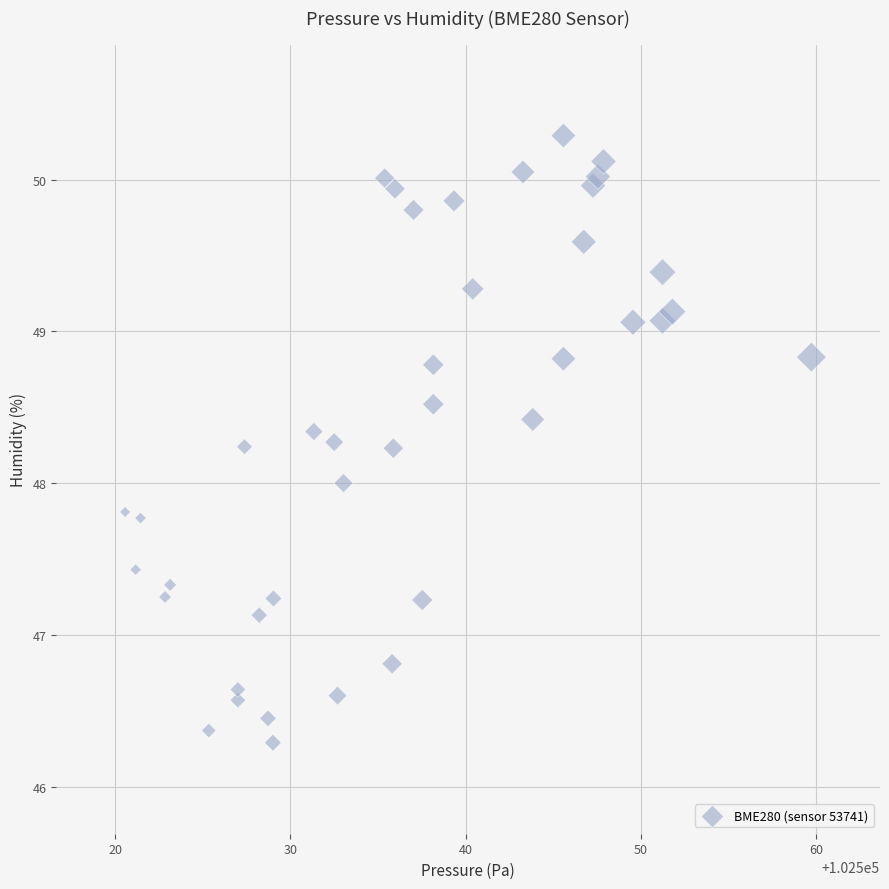

What is the range of Y values (max minus min)?

4.0